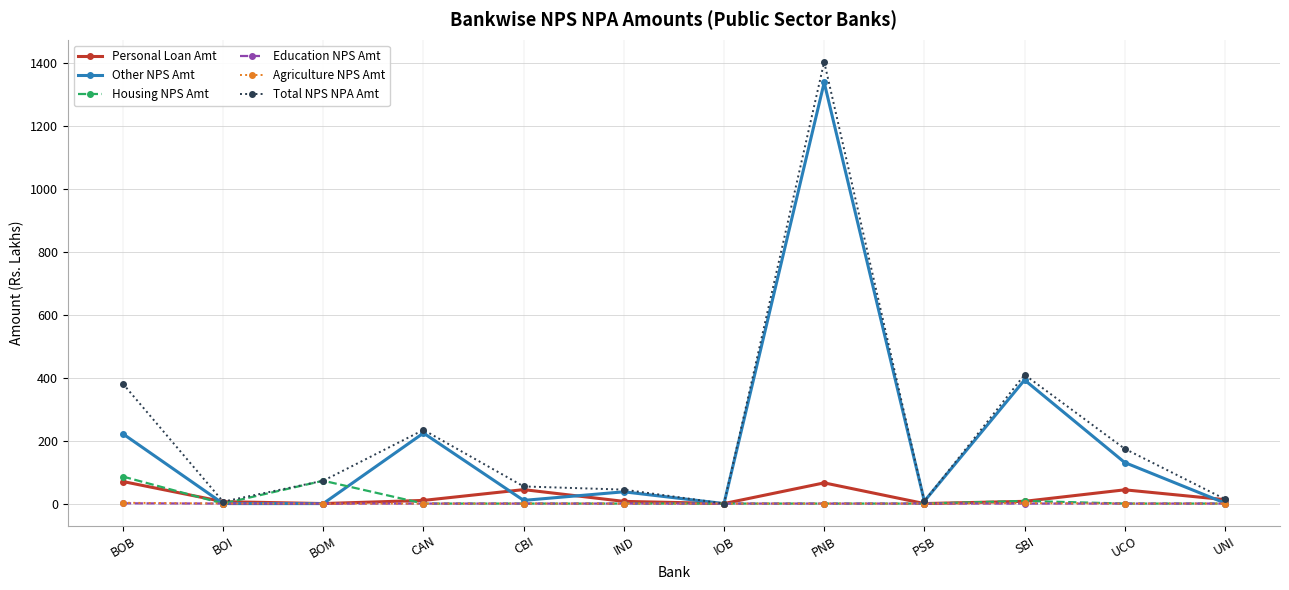

At how many categories does at least one series exceed 760?

1